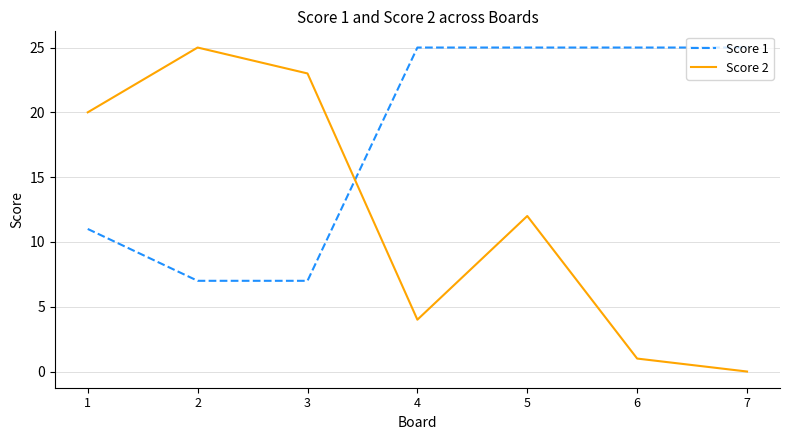

What is the sum of the Score 2 values at 6 and 2?

26